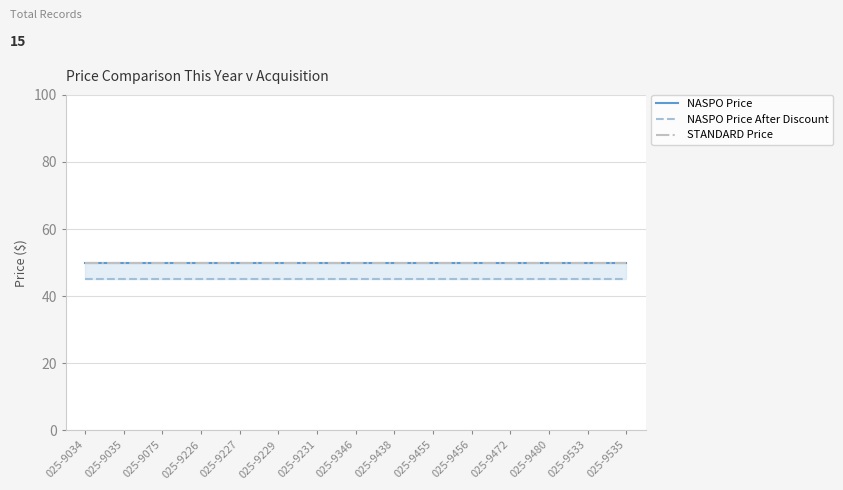

Reading right to left, extract all data points from this chart.

NASPO Price: 50	50	50	50	50	50	50	50	50	50	50	50	50	50	50
NASPO Price After Discount: 45	45	45	45	45	45	45	45	45	45	45	45	45	45	45
STANDARD Price: 50	50	50	50	50	50	50	50	50	50	50	50	50	50	50